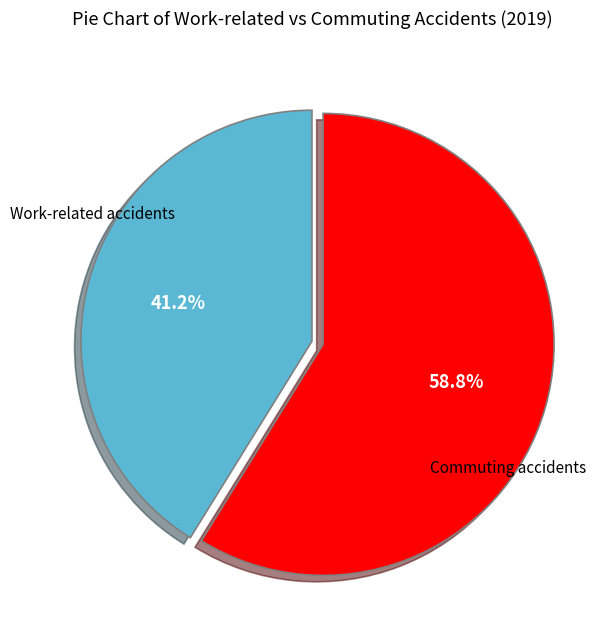

Is there a majority slice in this chart?

Yes